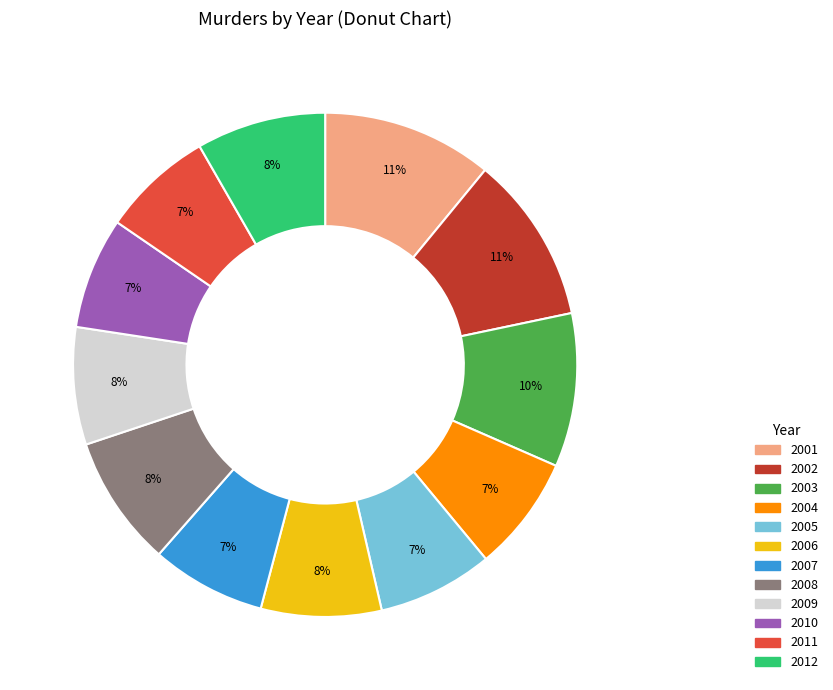

Do 2002 and 2012 together represent more than half of the pie?

No